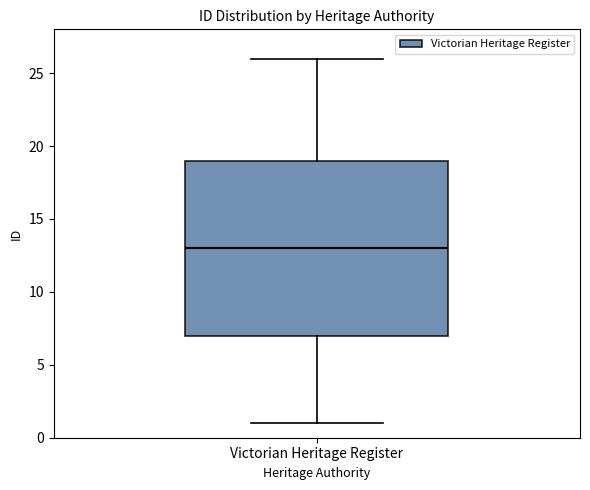

Where does the upper whisker of the box for Victorian Heritage Register end on the y-axis? The values are not printed on the chart, so give them approximately, as read against the axis.

26